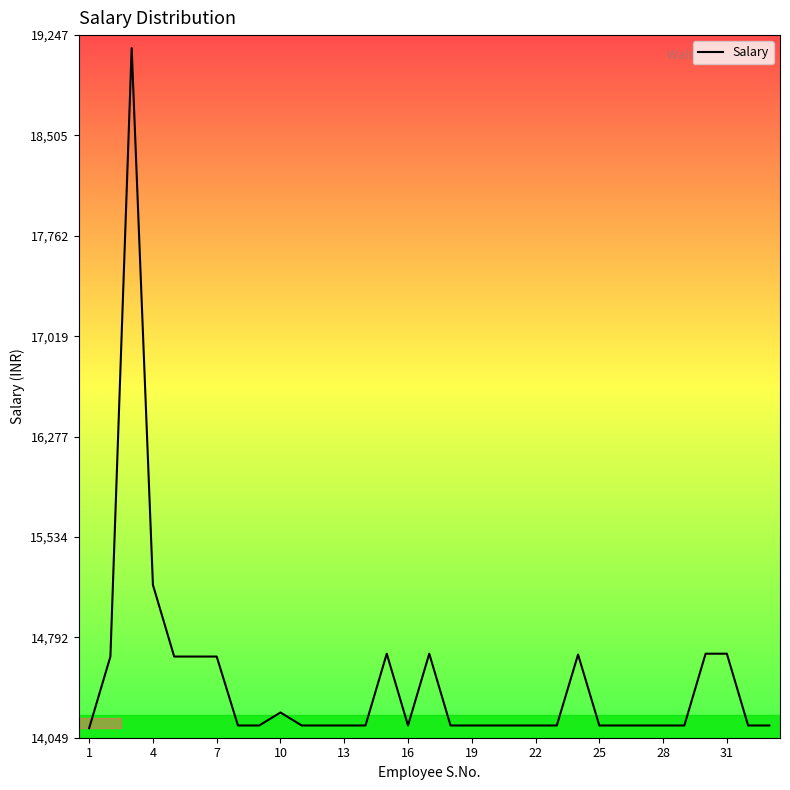

What is the difference between the maximum and minimum values?

5032